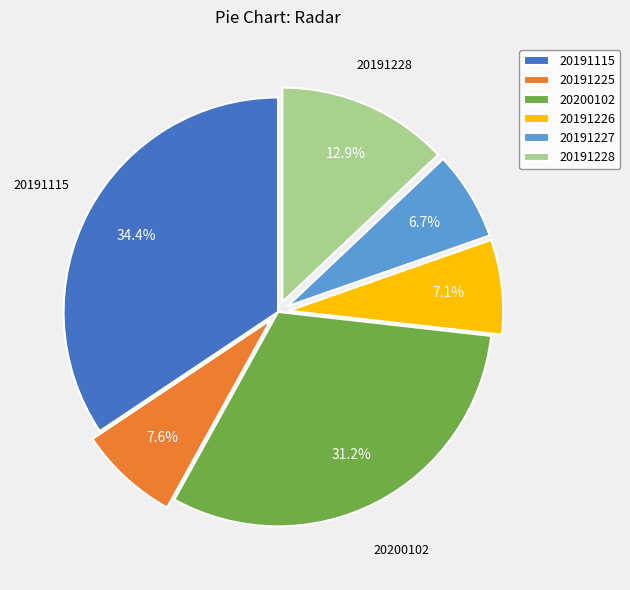

Count the number of slices in the pie.

6